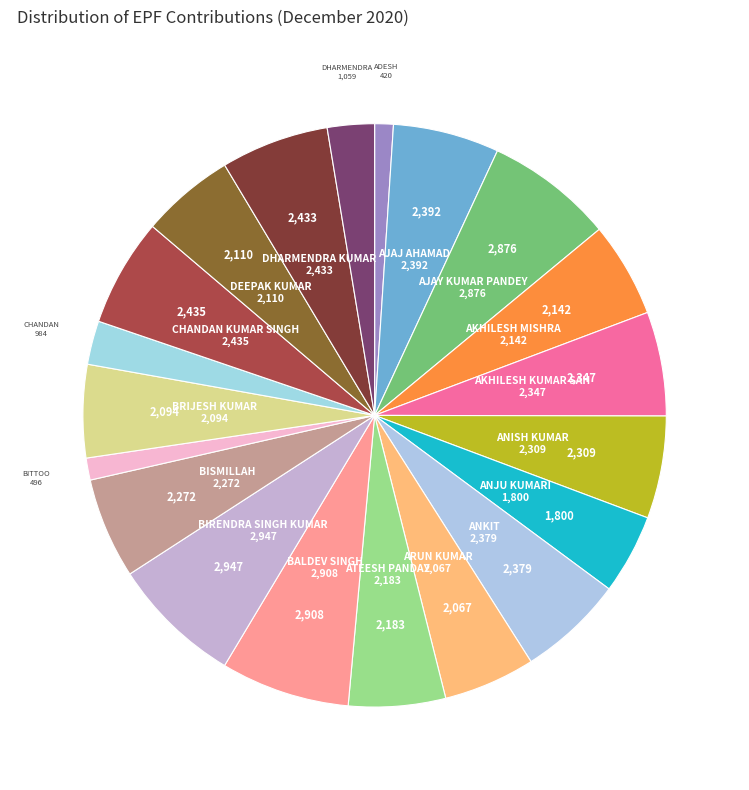

Rank the categories by value from lowest to highest.

ADESH KUMAR, BITTOO, CHANDAN KUMAR DBUEY, DHARMENDRA KUMAR DUBEY, ANJU KUMARI, ARUN KUMAR, BRIJESH KUMAR, DEEPAK KUMAR, AKHILESH MISHRA, ATEESH PANDAY, BISMILLAH, ANISH KUMAR, AKHILESH KUMAR SAH, ANKIT, AJAJ AHAMAD, DHARMENDRA KUMAR, CHANDAN KUMAR SINGH, AJAY KUMAR PANDEY, BALDEV SINGH, BIRENDRA SINGH KUMAR